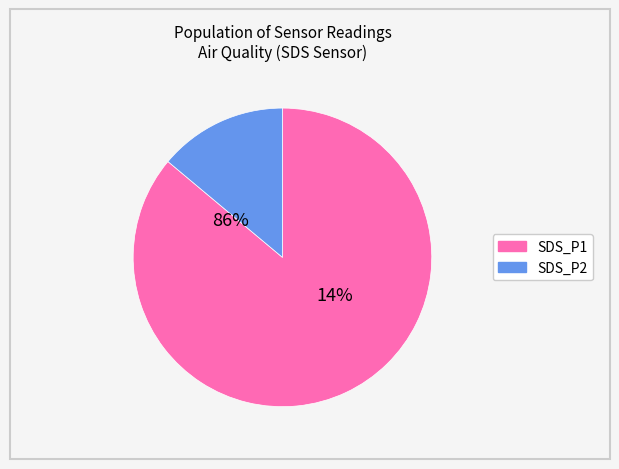

What is the total percentage of SDS_P1 and SDS_P2?

100.0%